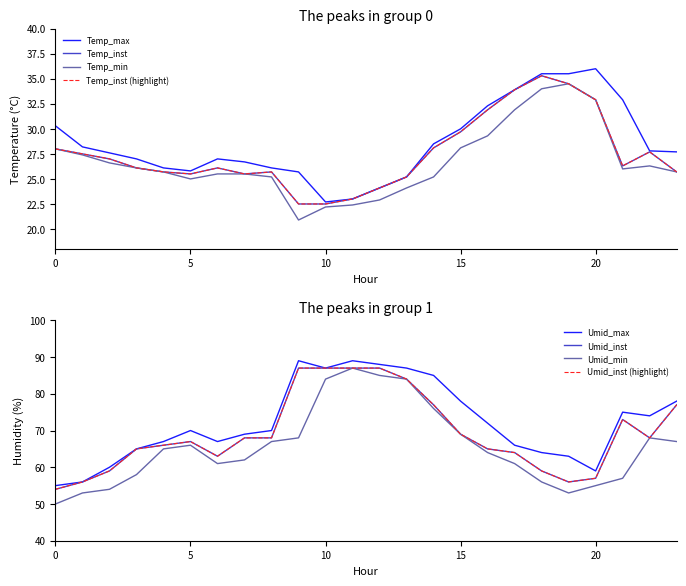

How many interior local valleys does the Temp_min series have?

3